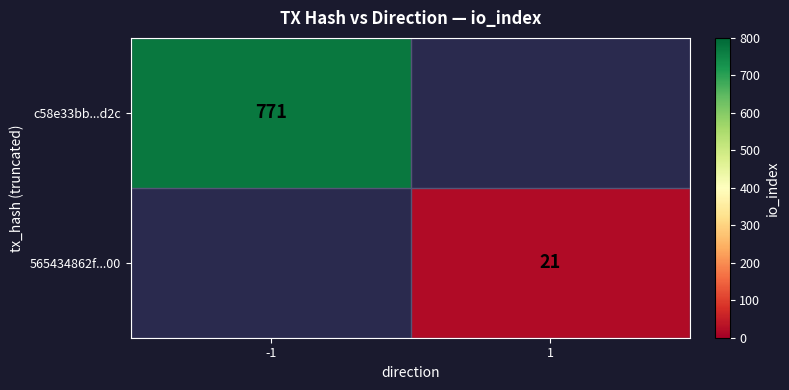

True or false: c58e33bb...d2c has a value of 771 at -1.

True